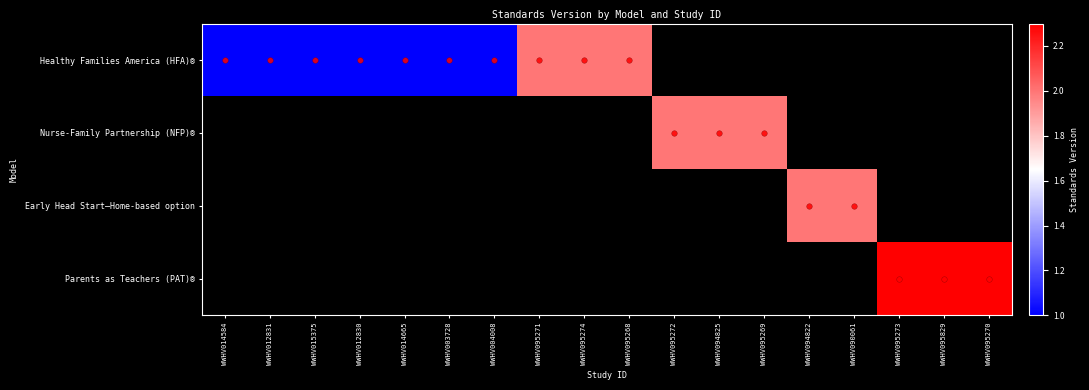

Which has a higher value, WWHV095829 or WWHV012830?

WWHV012830